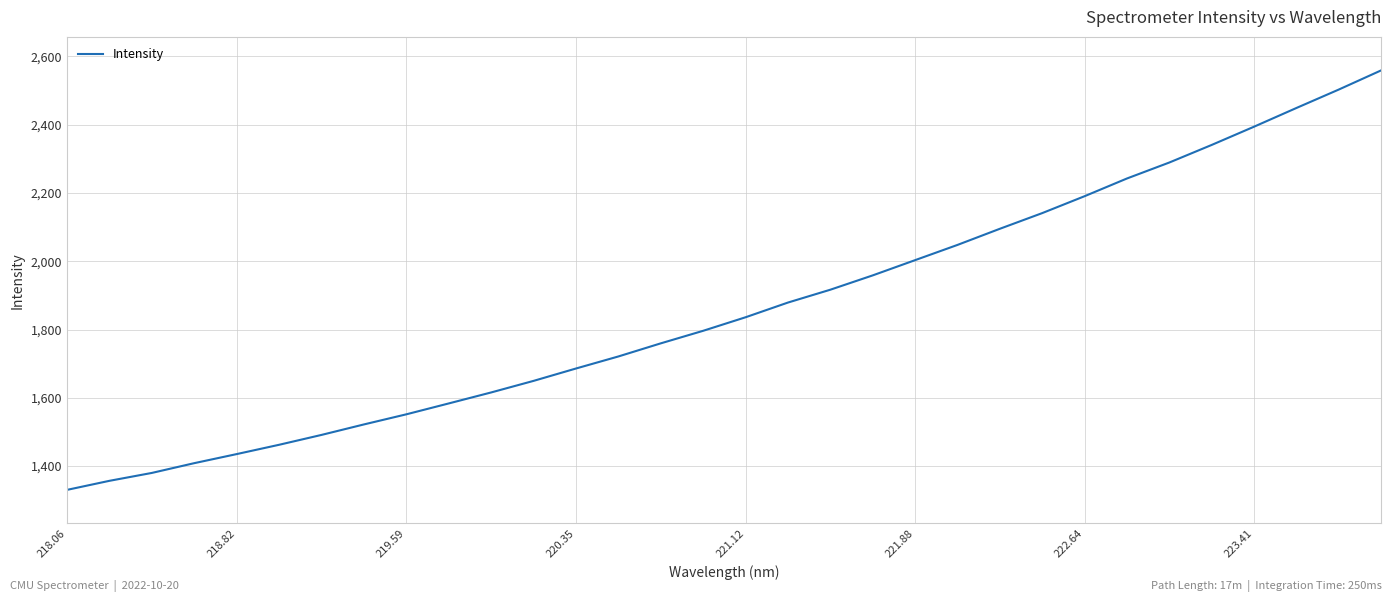

True or false: the data has more than 1 interior local peaks.

False